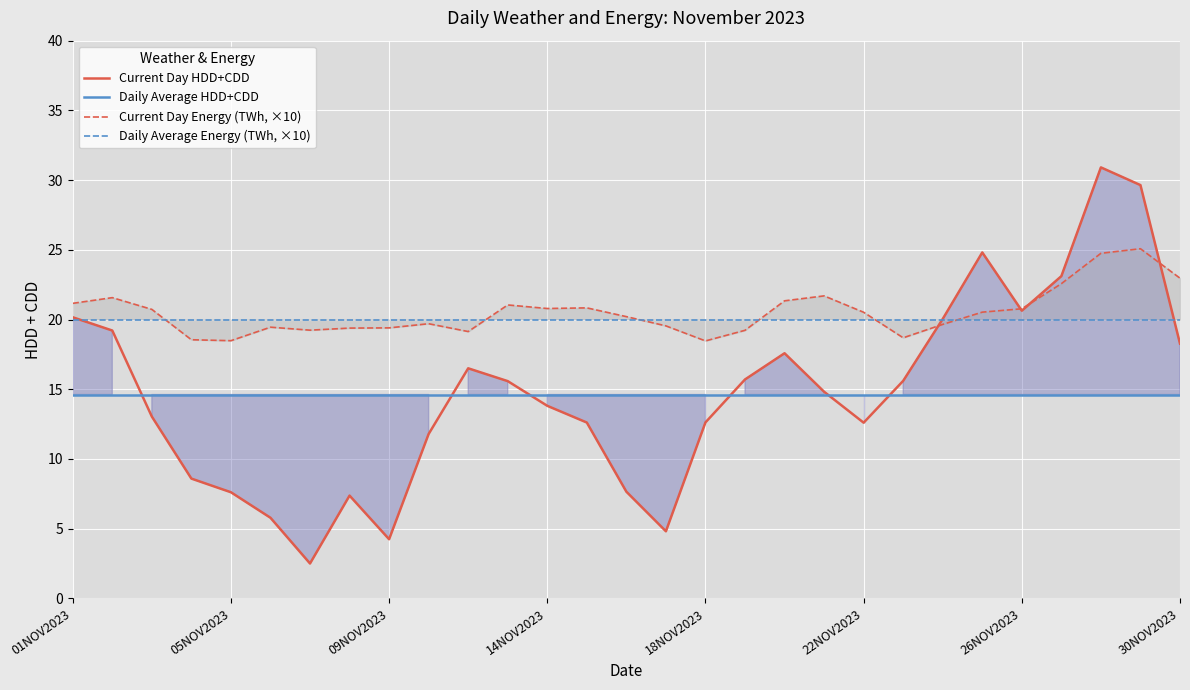

Which series ends up on top after the final intersection of Current Day HDD+CDD and Current Day Energy (TWh, ×10)?

Current Day Energy (TWh, ×10)